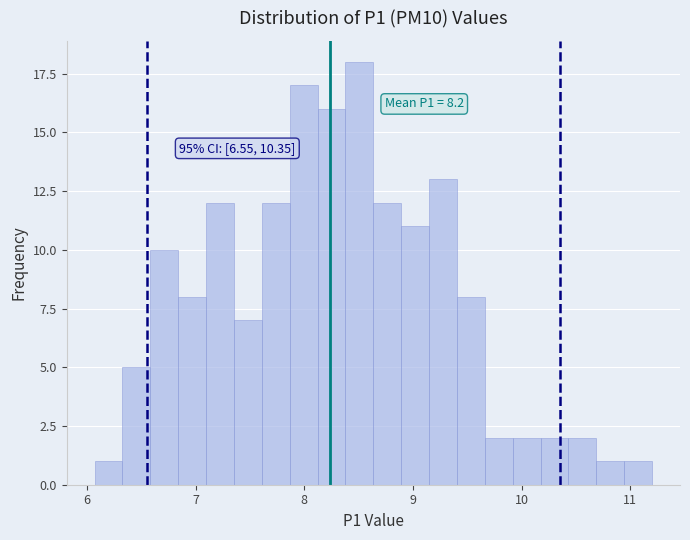

Around what value on the x-axis is the tallest bar? Give the approximate position of its centre, as read against the axis.

8.5